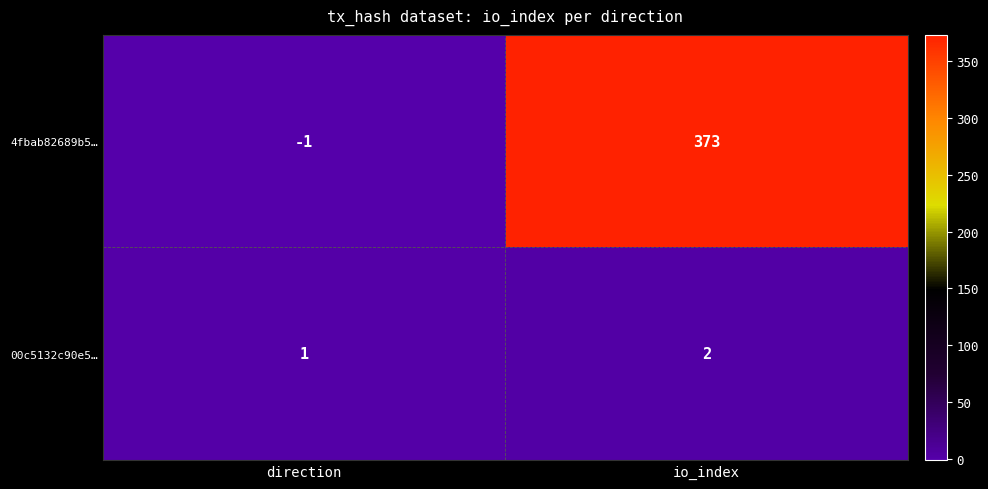

Reading right to left, transcribe all the data shown in this chart.

4fbab82689b5…: 373	-1
00c5132c90e5…: 2	1